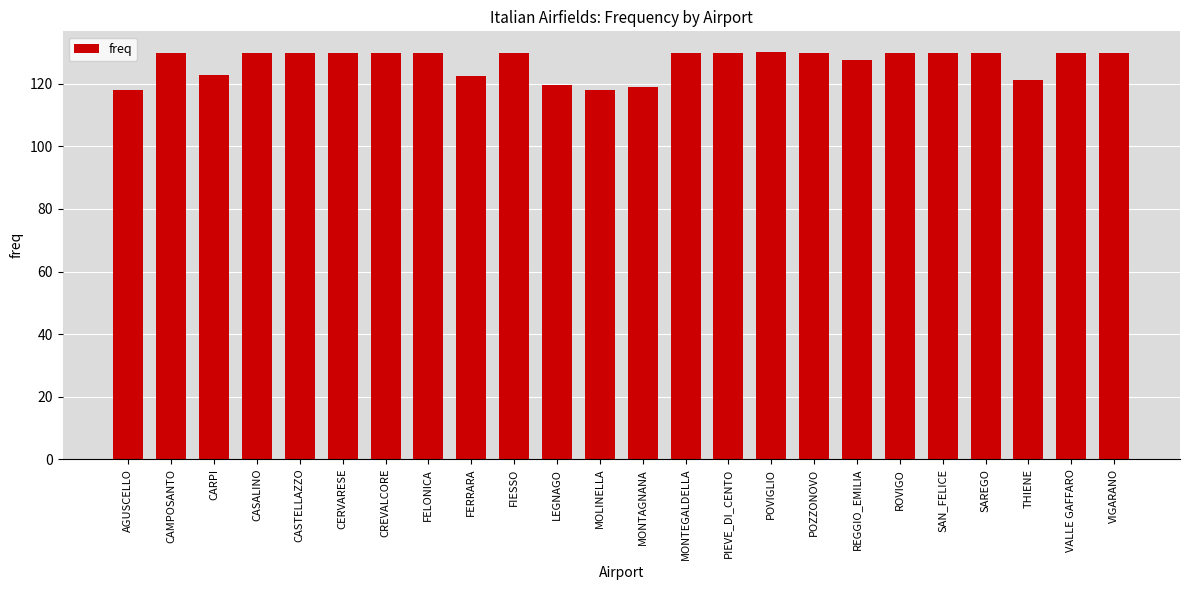

What value does the data have at FERRARA?

122.5